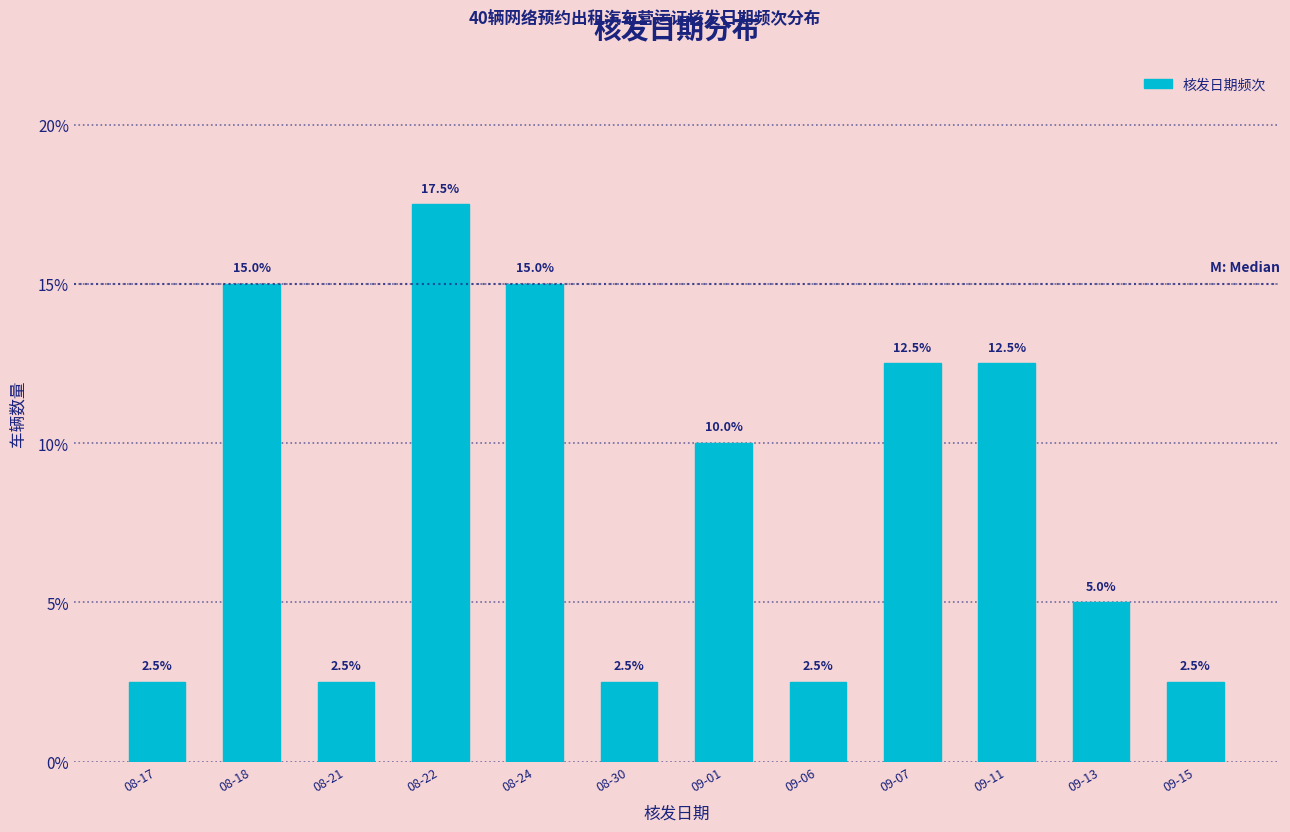

Reading left to right, transcribe all the data shown in this chart.

08-17=2.5	08-18=15.0	08-21=2.5	08-22=17.5	08-24=15.0	08-30=2.5	09-01=10.0	09-06=2.5	09-07=12.5	09-11=12.5	09-13=5.0	09-15=2.5